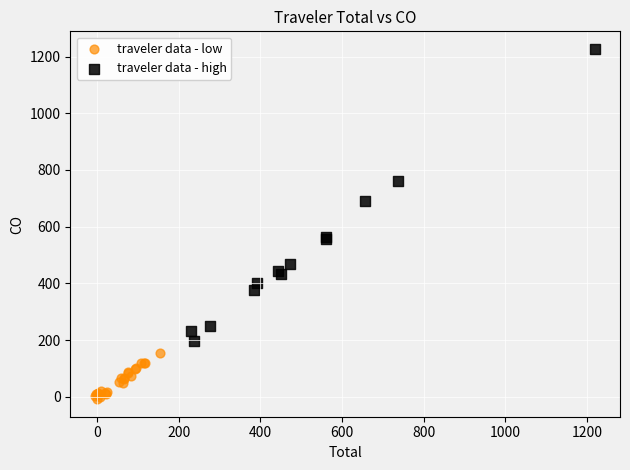

Which series contains the lowest Y value?

traveler data - low